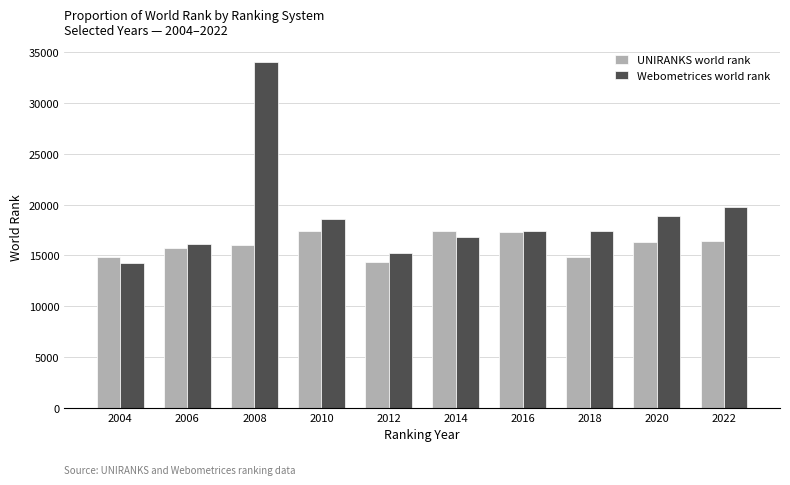

What is the value of the UNIRANKS world rank bar at the 5th from the left?

14317